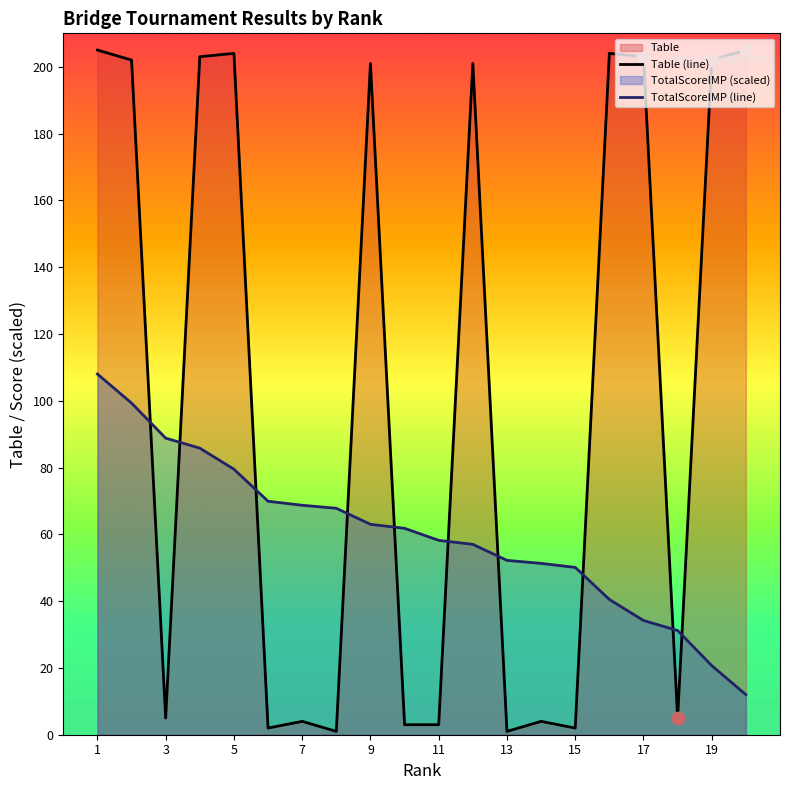

Which series has the largest total across all categories?

Table (line)